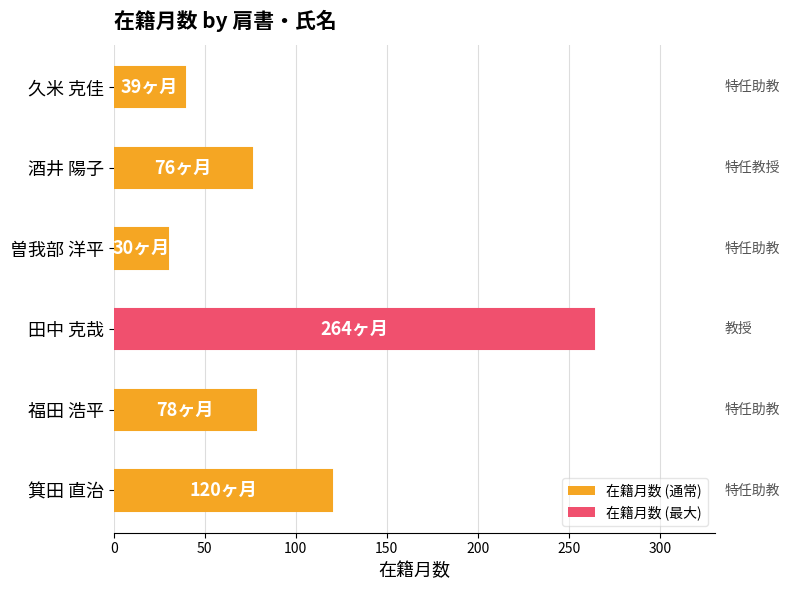

What is the smallest value displayed?

30